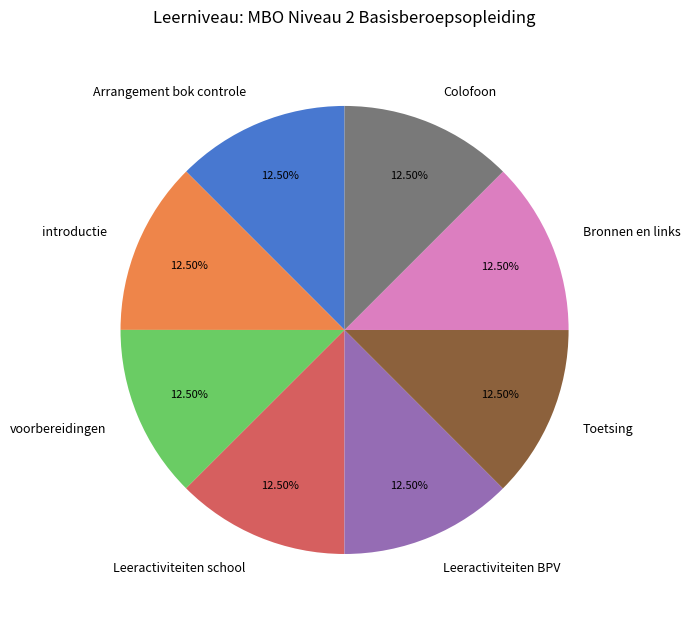

Is there a majority slice in this chart?

No